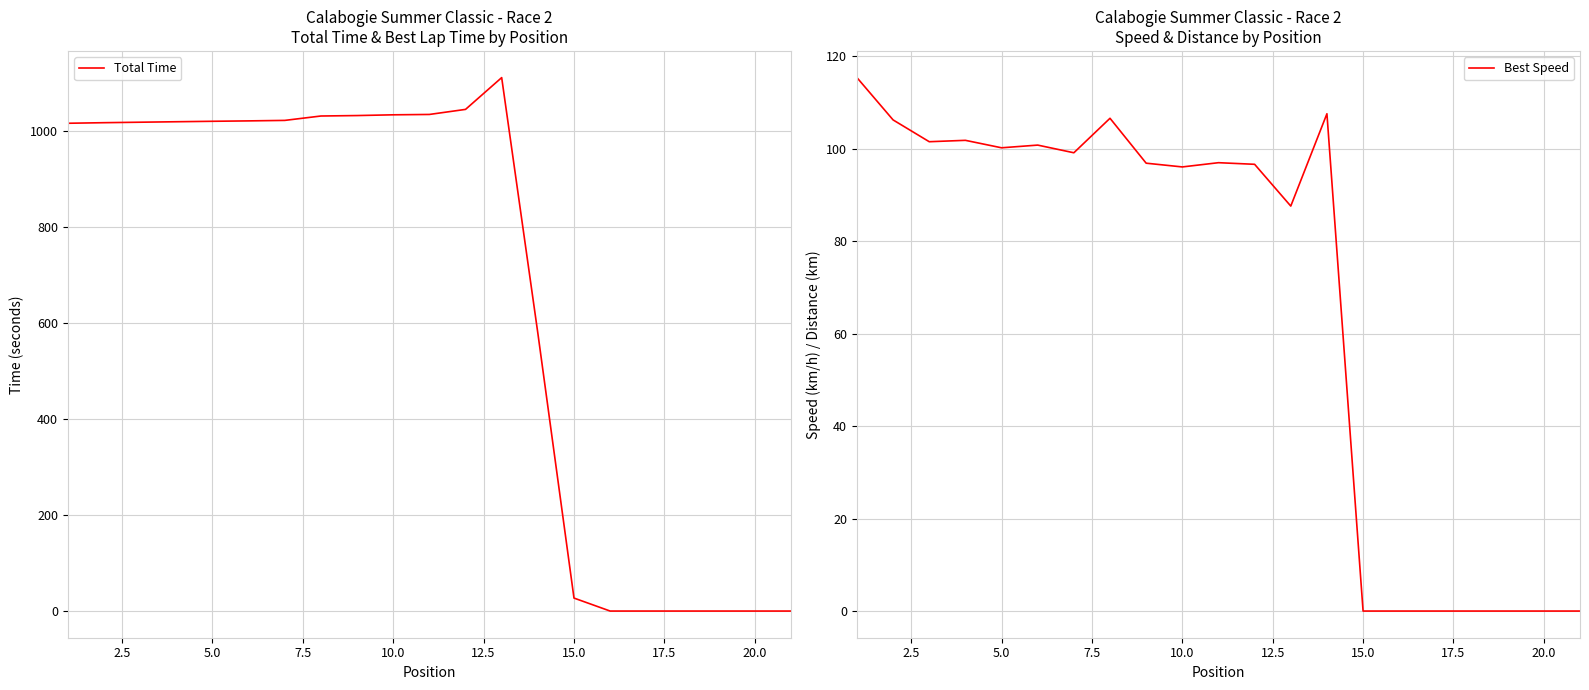

Is the value of Total Time at 18 greater than the value of Best Speed at 15?

No